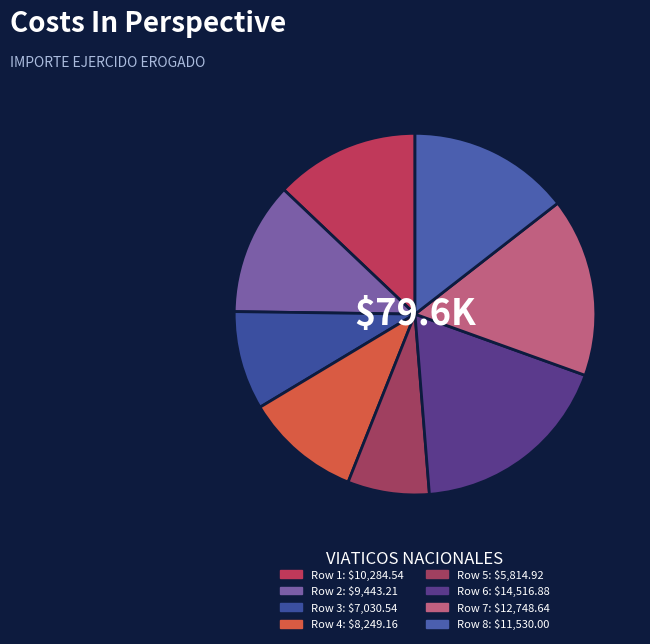

What percentage is the Row 8 slice, to the nearest percent?

14%